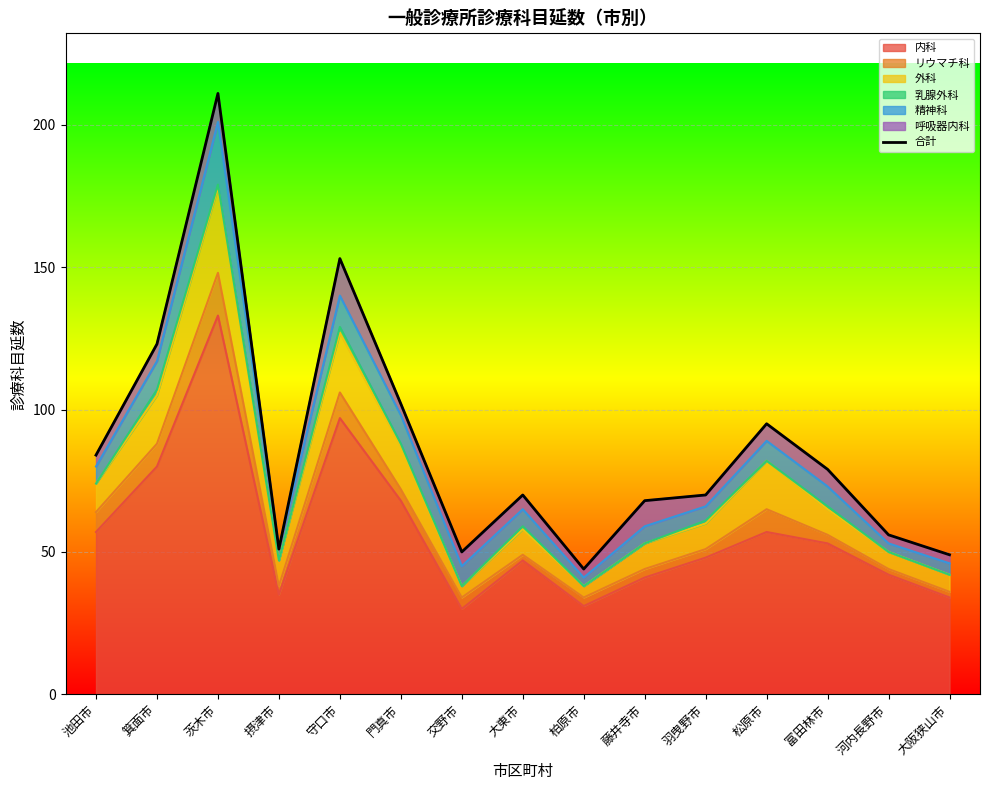

What is the maximum value shown in the chart?

211